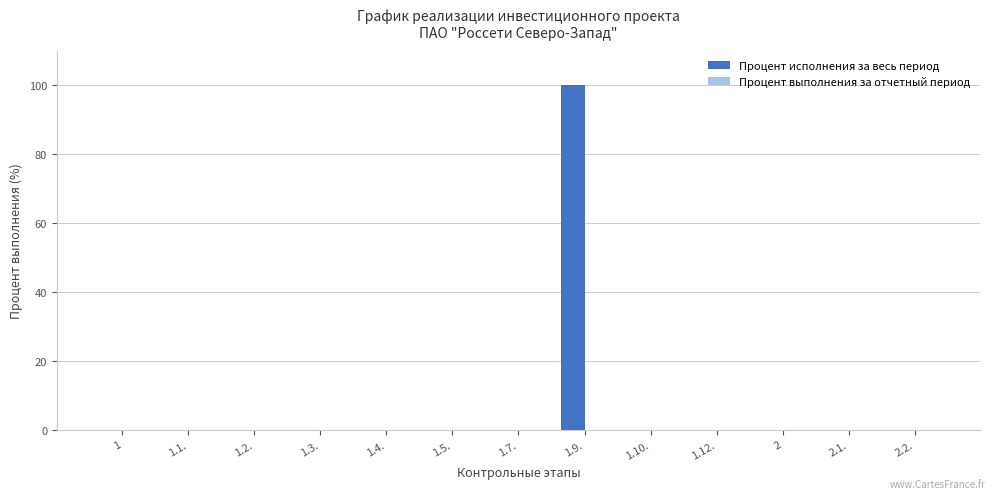

True or false: the data shows 0 at 2.2..

True